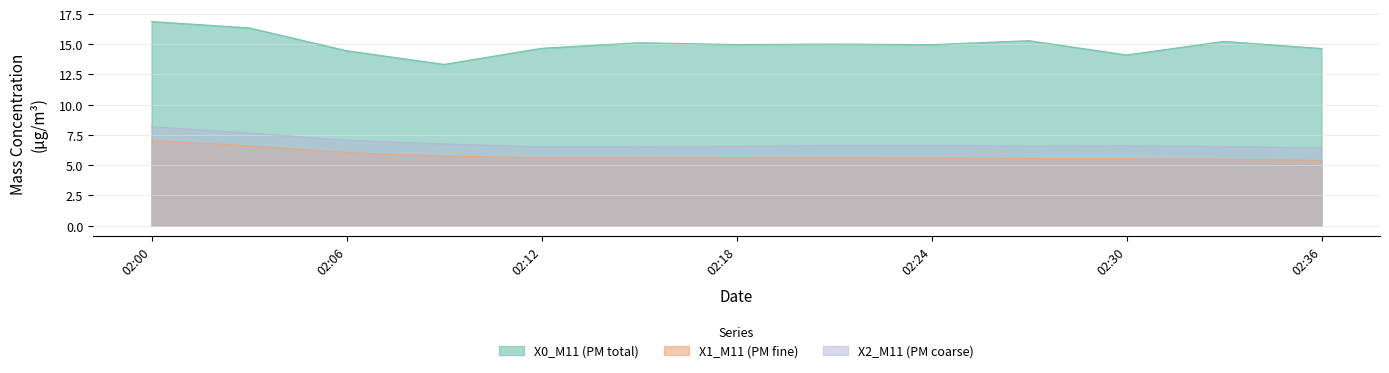

Reading right to left, extract all data points from this chart.

X0_M11 (PM total): 14.7	15.2	14.1	15.3	15.0	15.0	15.0	15.1	14.7	13.3	14.5	16.4	16.9
X1_M11 (PM fine): 5.4	5.5	5.5	5.6	5.6	5.6	5.6	5.6	5.6	5.8	6.0	6.6	7.0
X2_M11 (PM coarse): 6.4	6.5	6.6	6.6	6.6	6.6	6.6	6.5	6.5	6.8	7.1	7.7	8.2